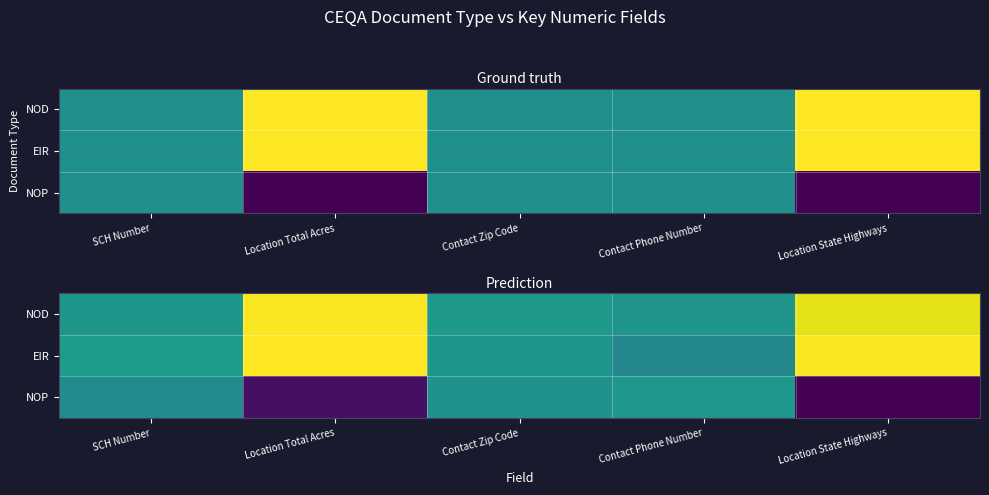

What is the average value of the NOP series?

0.3